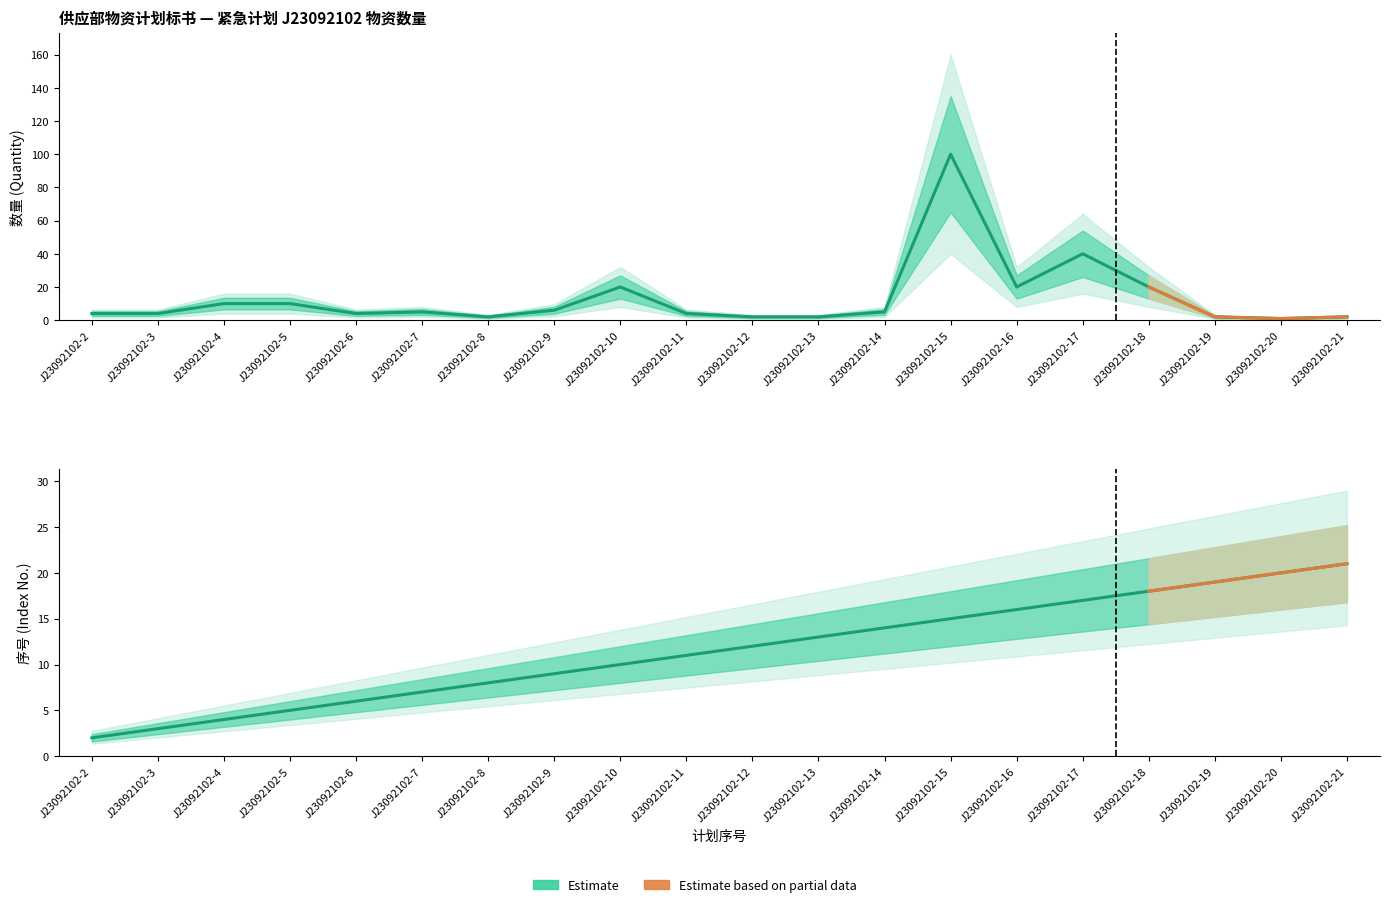

At which category is the sum across all series the highest?

J23092102-15